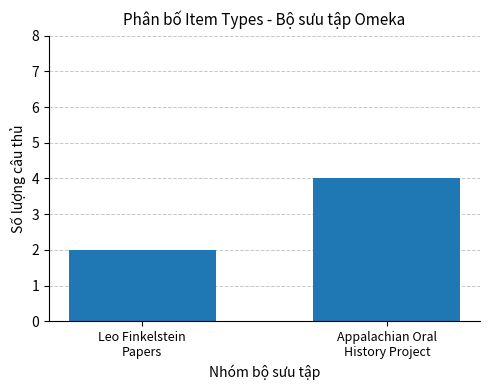

Read the value at Leo Finkelstein
Papers.

2